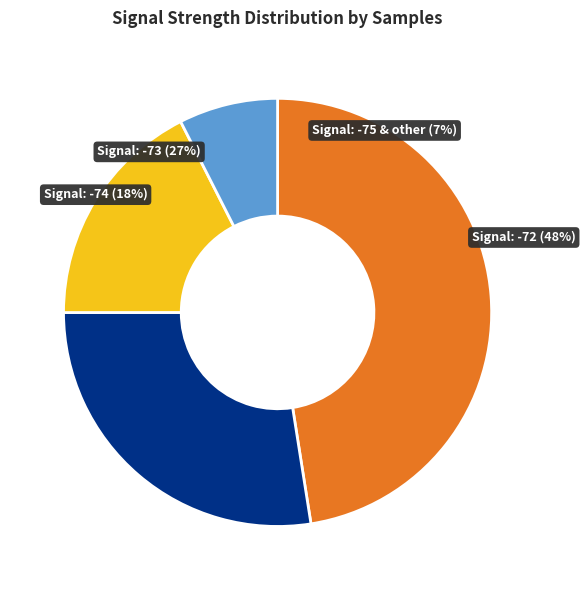

Which has a higher value, 10 or 27?

27